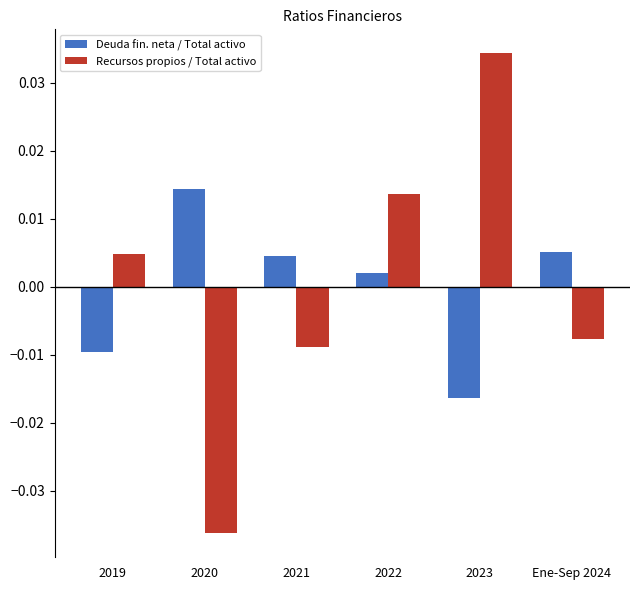

Does the chart contain any negative values?

Yes